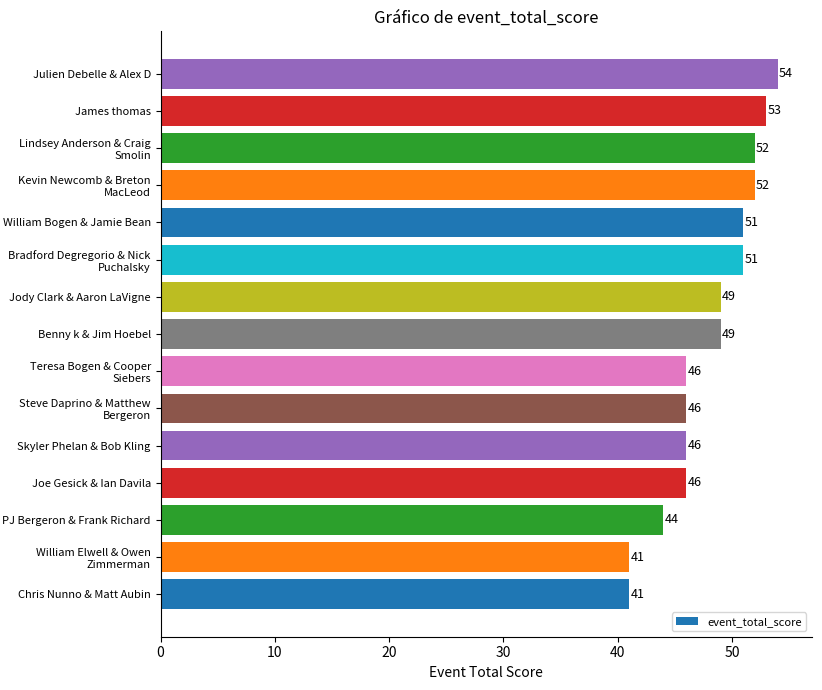

The value at Lindsey Anderson & Craig Smolin is 81. True or false?

False